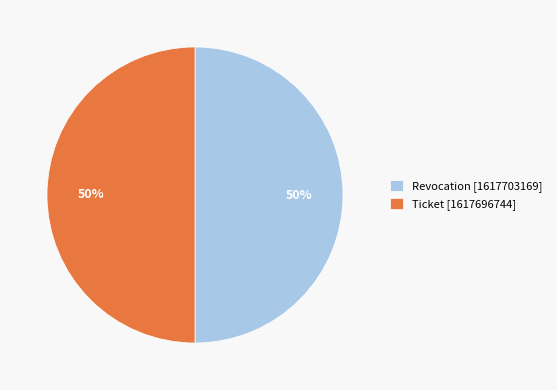

The Ticket slice represents 50% of the pie. True or false?

True